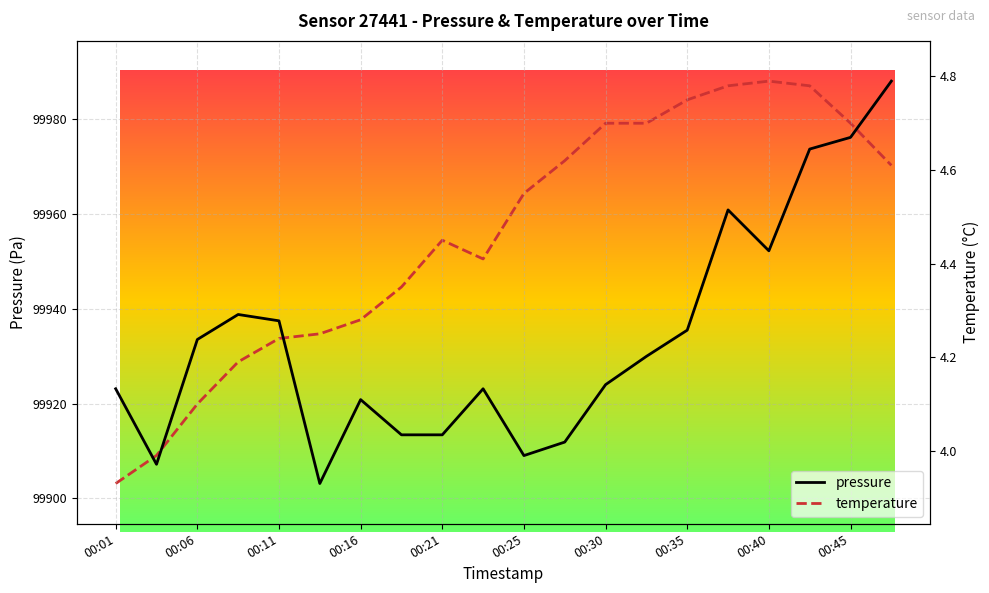

Count the number of categories in the chart.

20